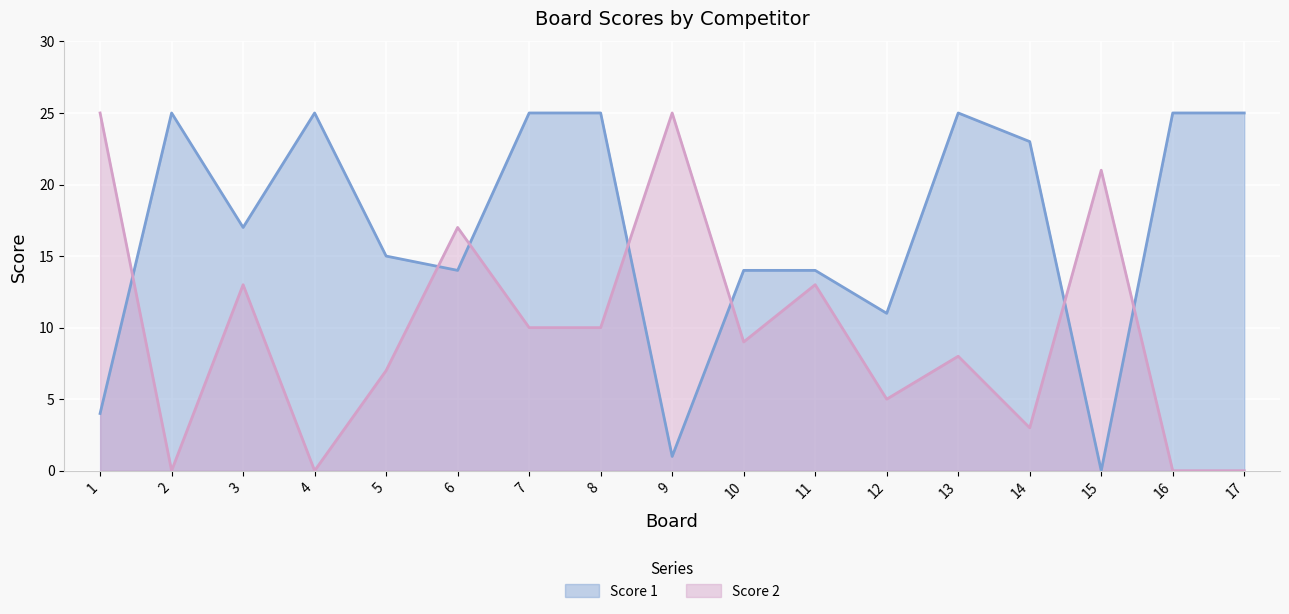

Between 2 and 12, which is larger?

2